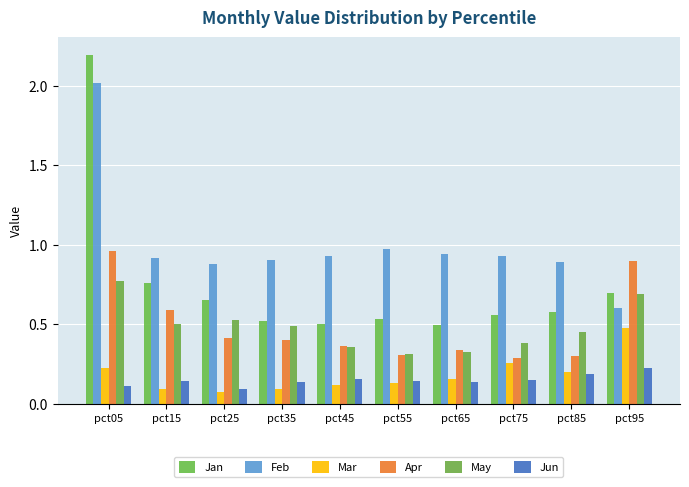

What are all the series names shown in the legend?

Jan, Feb, Mar, Apr, May, Jun